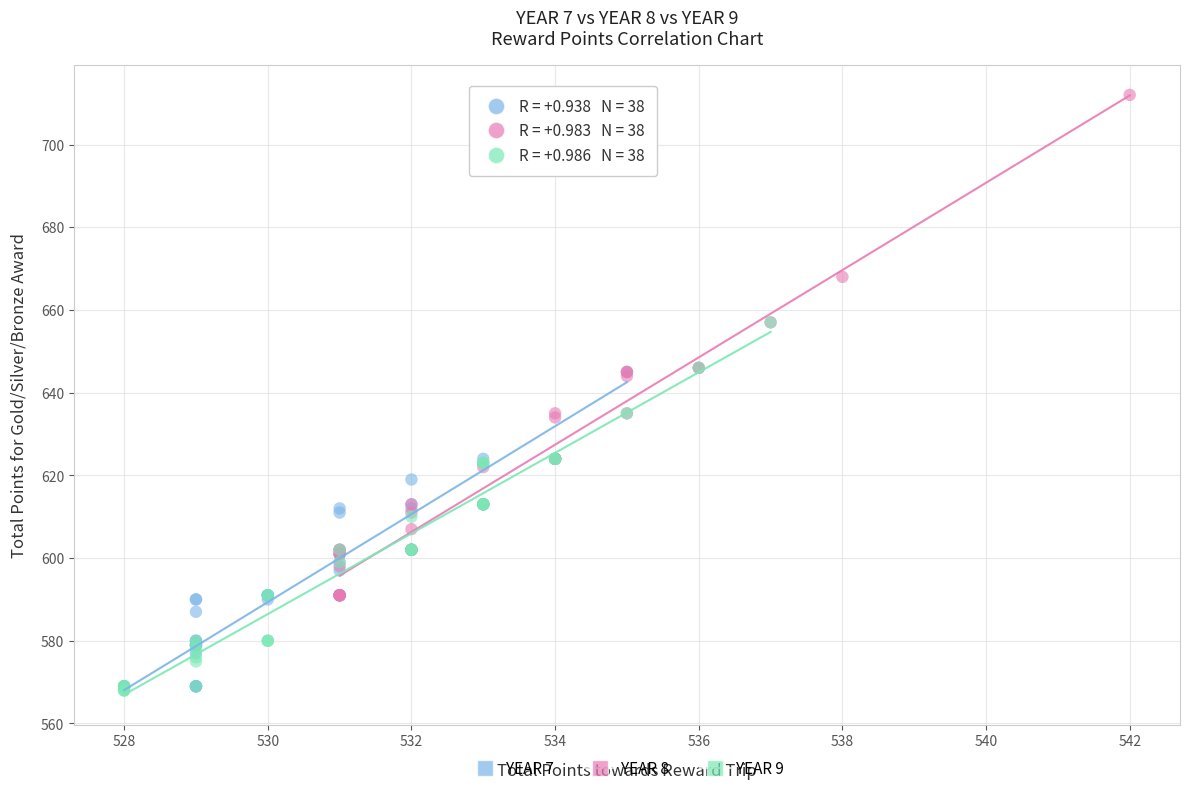

Which series reaches the maximum Y coordinate?

YEAR 8